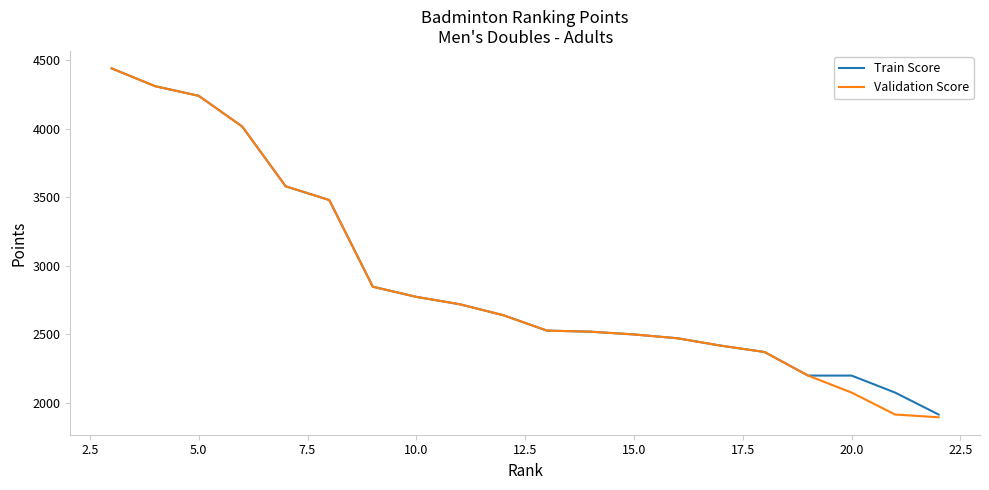

Which series has the largest range (max minus min)?

Validation Score